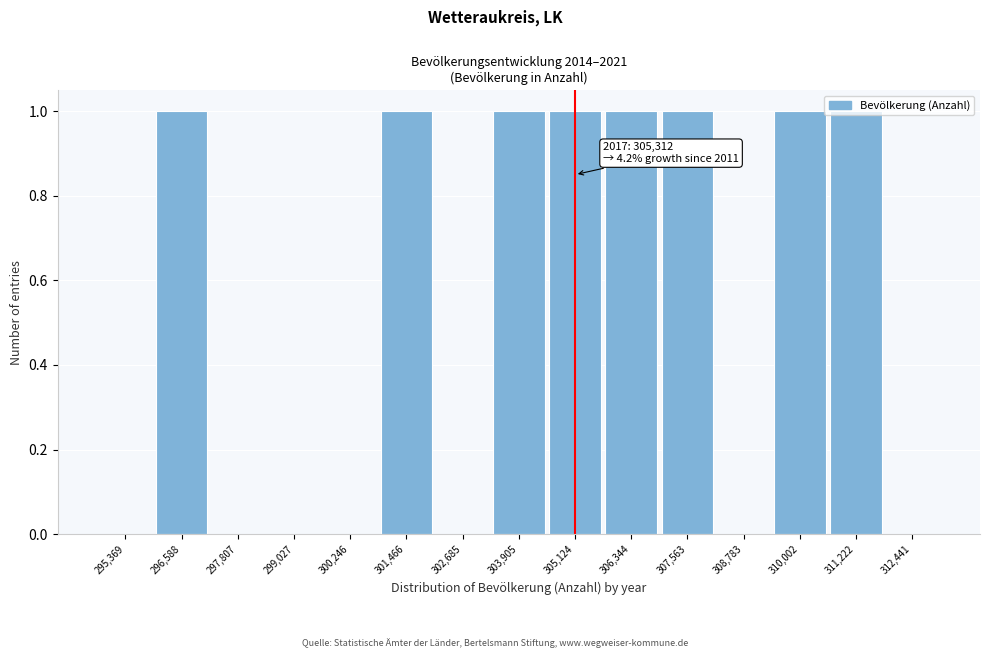

Between 307,563 and 302,685, which is larger?

307,563